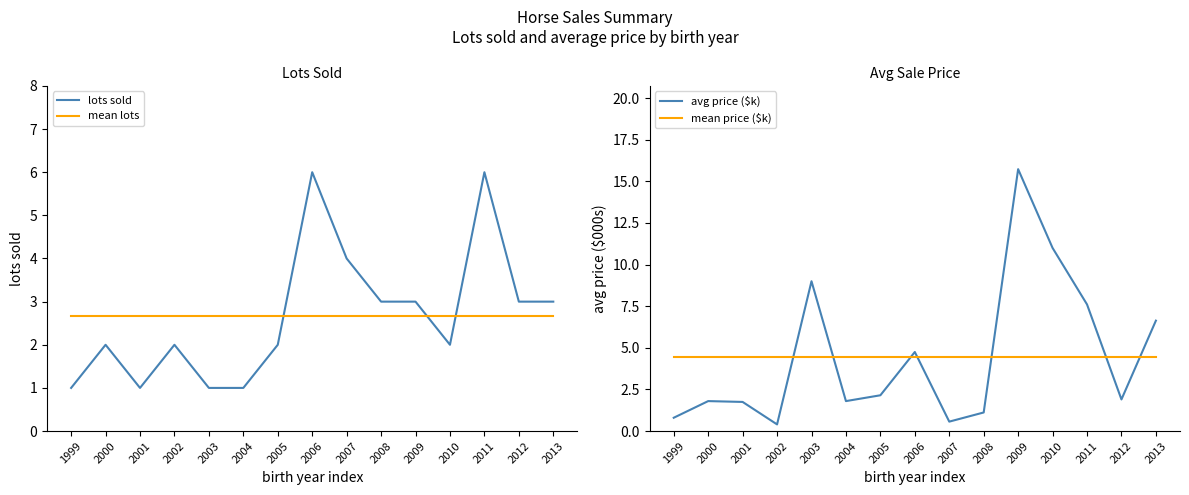

In lots sold, how many points are lower than both neighbors (excluding endpoints)?

2